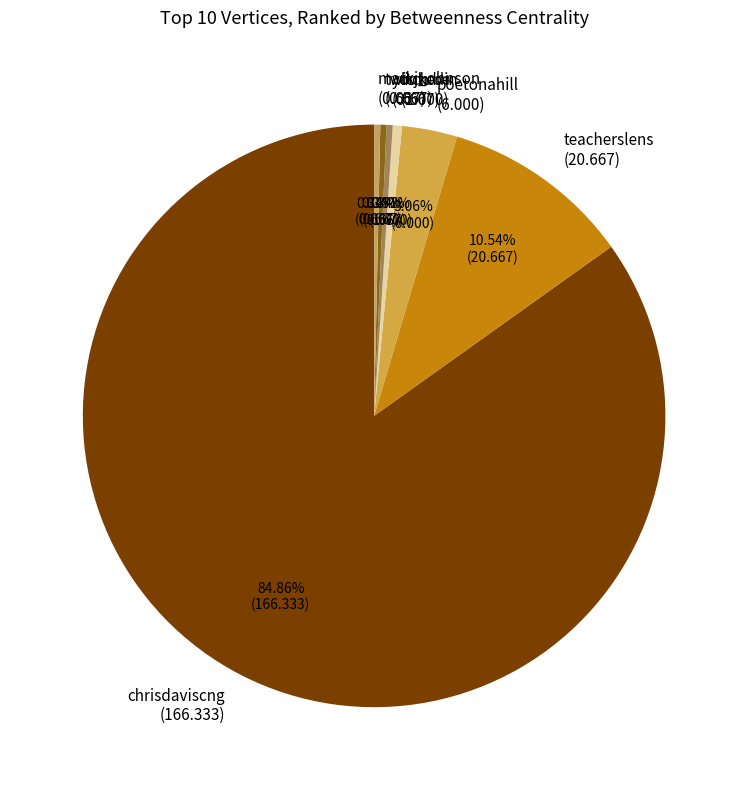

Is there a majority slice in this chart?

Yes